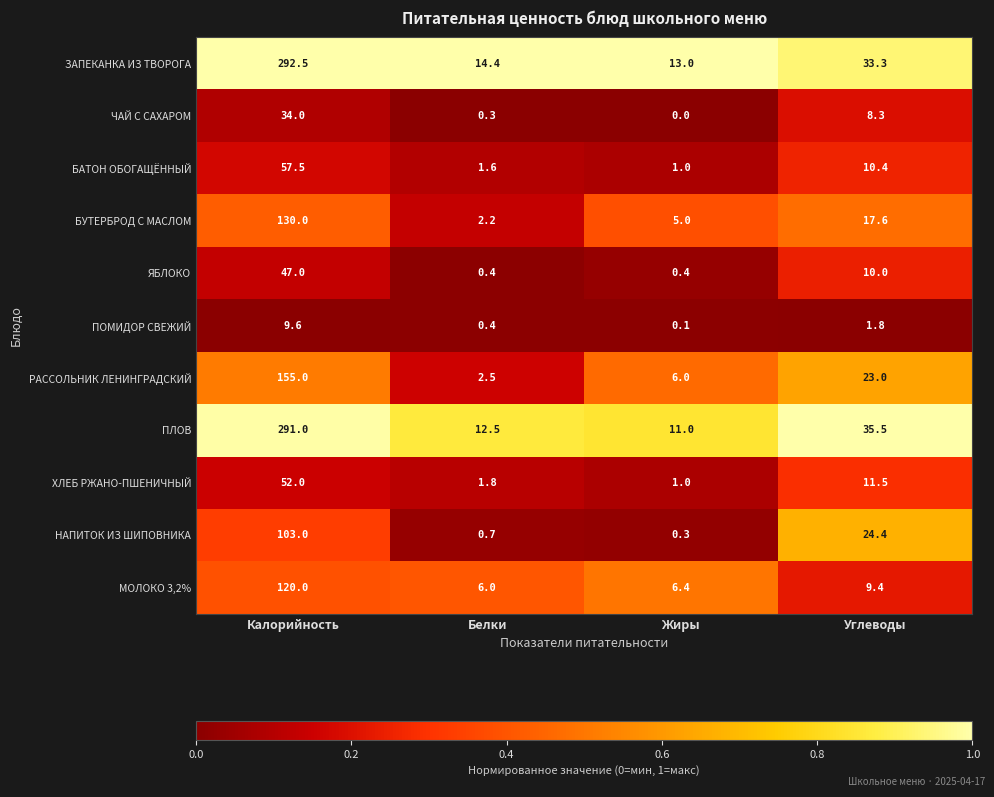

What is the sum of all ЯБЛОКО values?

57.8